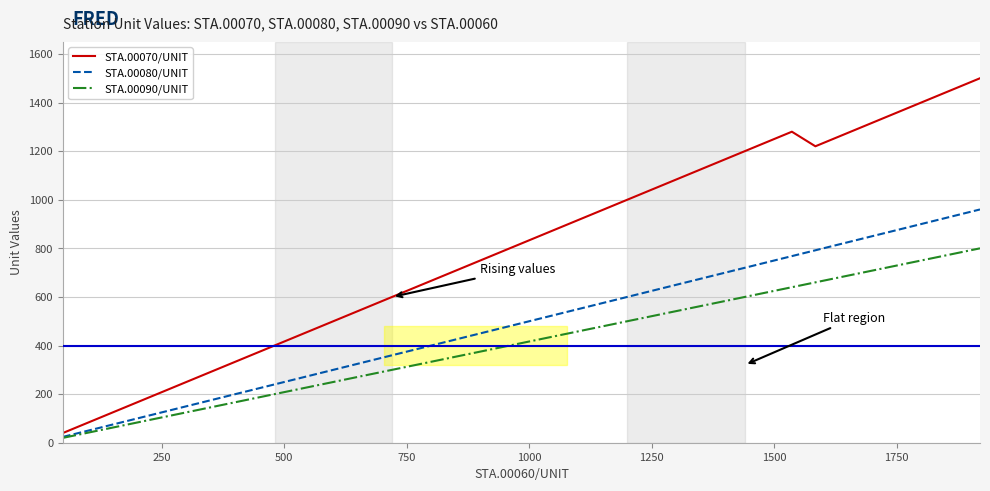

True or false: STA.00070/UNIT and STA.00090/UNIT intersect in this chart.

False